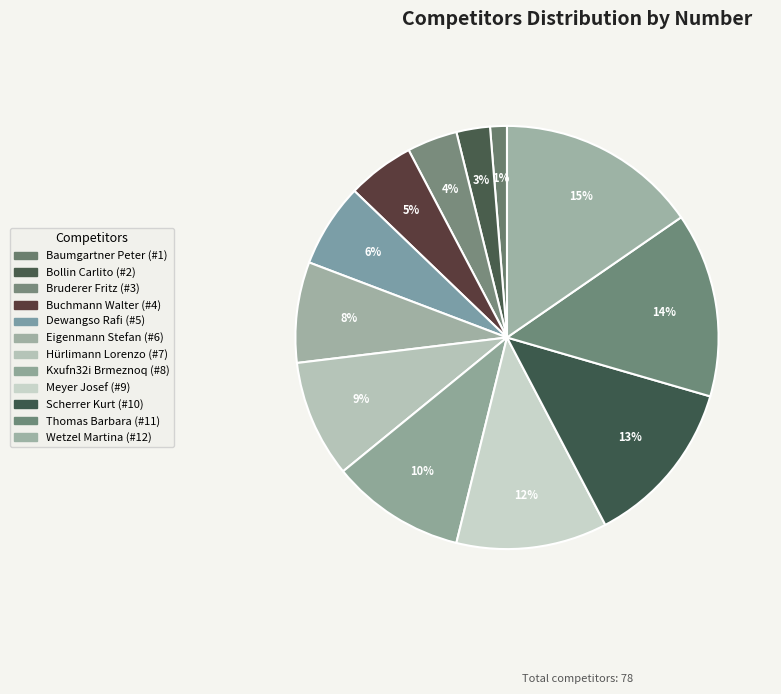

Does any single category account for the majority?

No